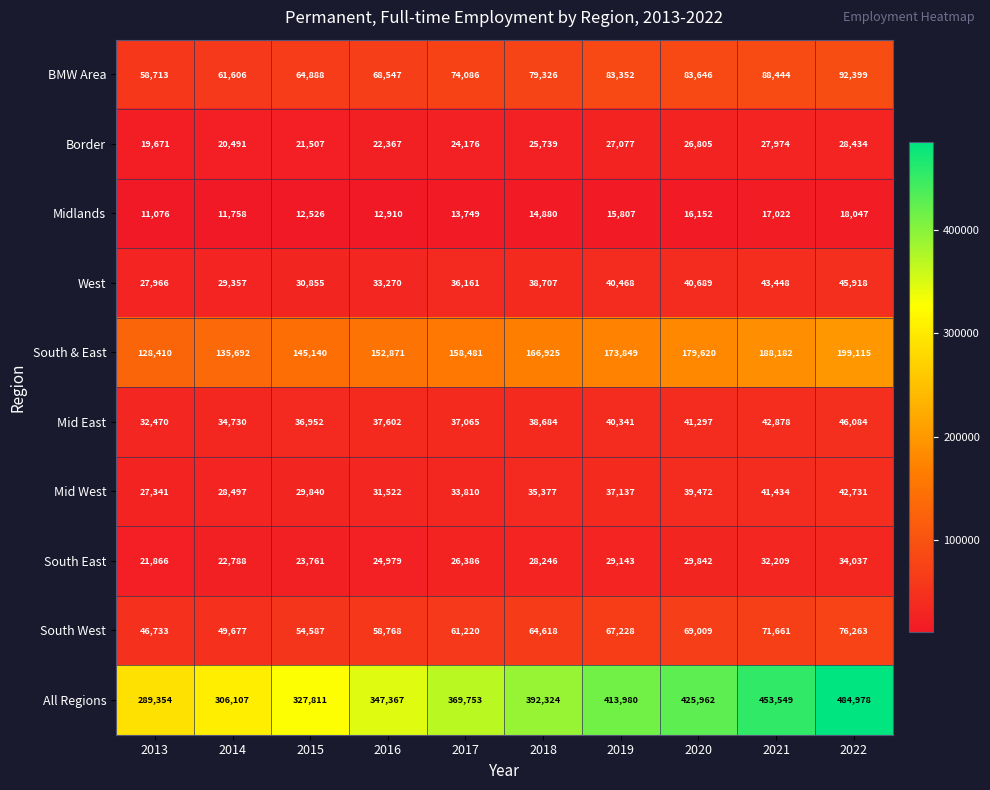

Is the value of South & East at 2019 greater than the value of Border at 2016?

Yes